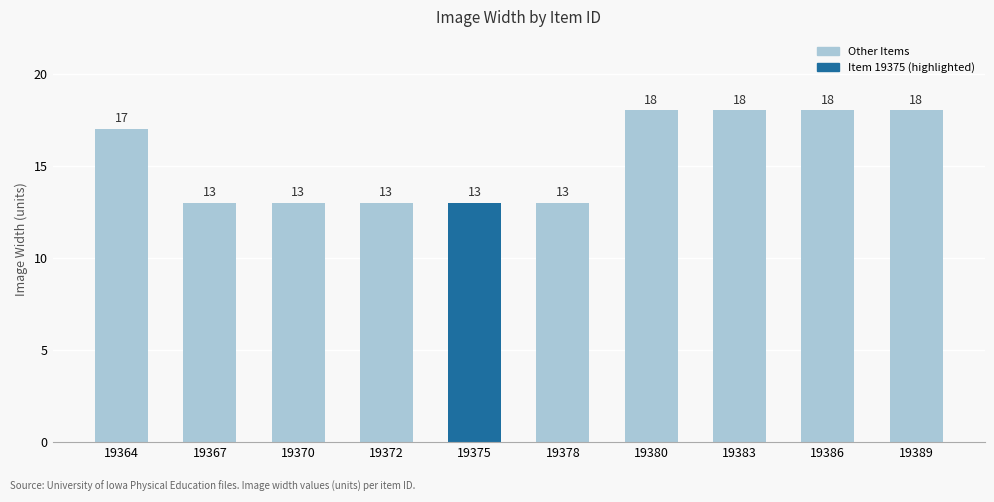

Reading left to right, what are all the values shown in this chart?

17	13	13	13	13	13	18	18	18	18